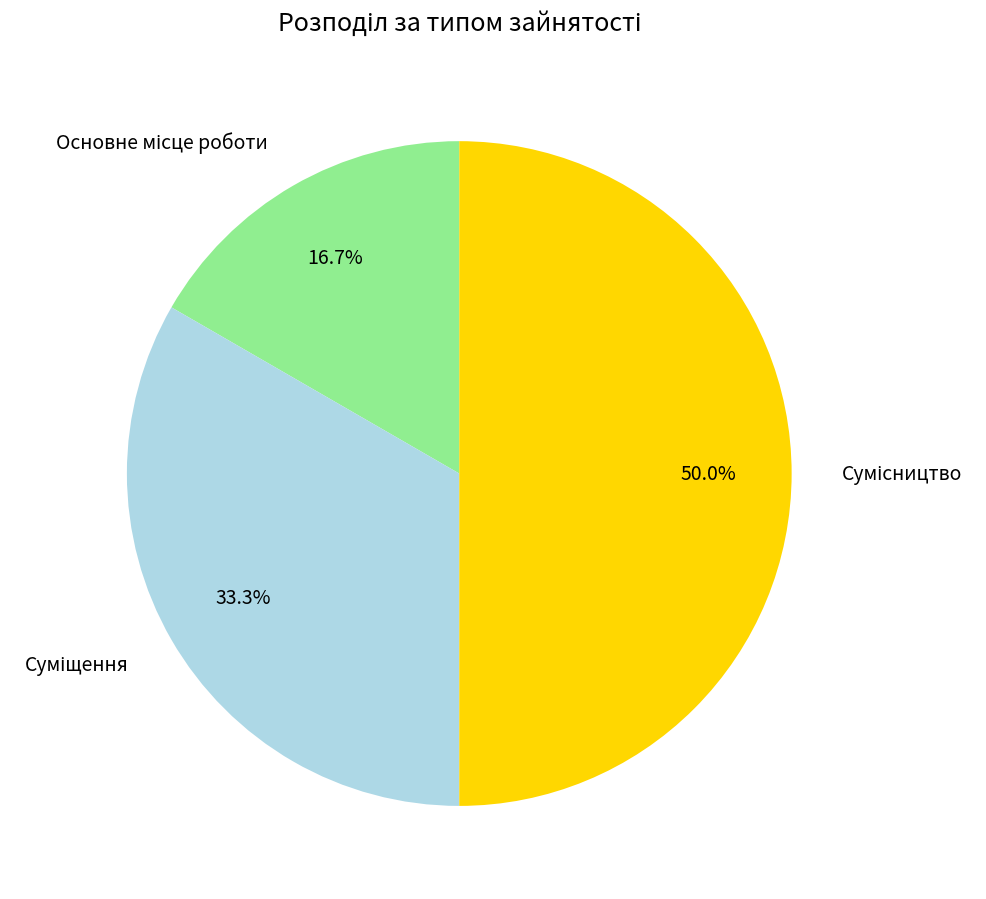

How many slices are in this pie chart?

3